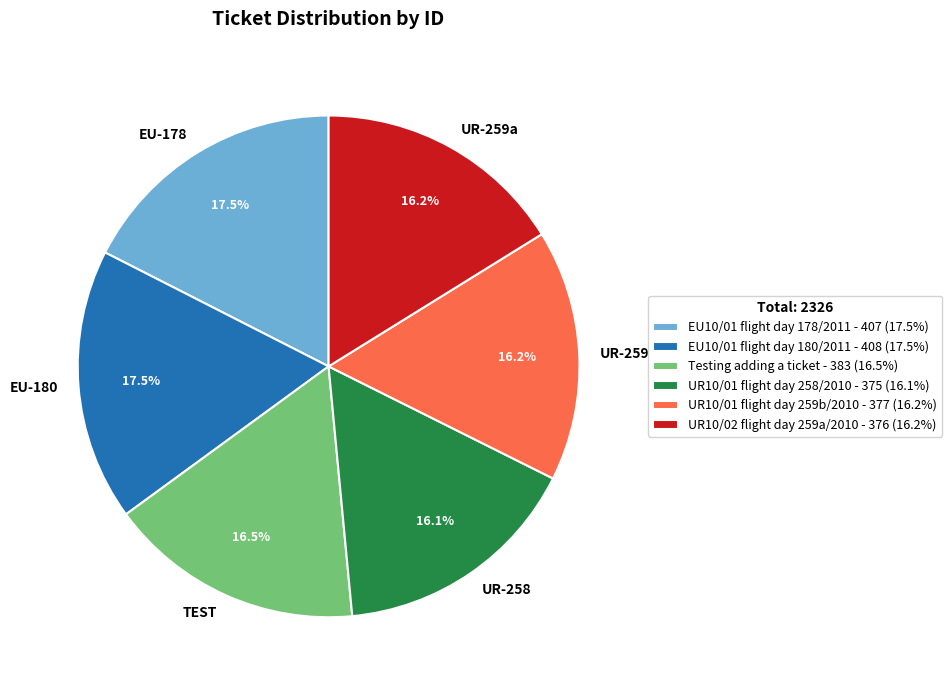

Approximately how many times larger is the value at EU-178 compared to UR-258?

1.1